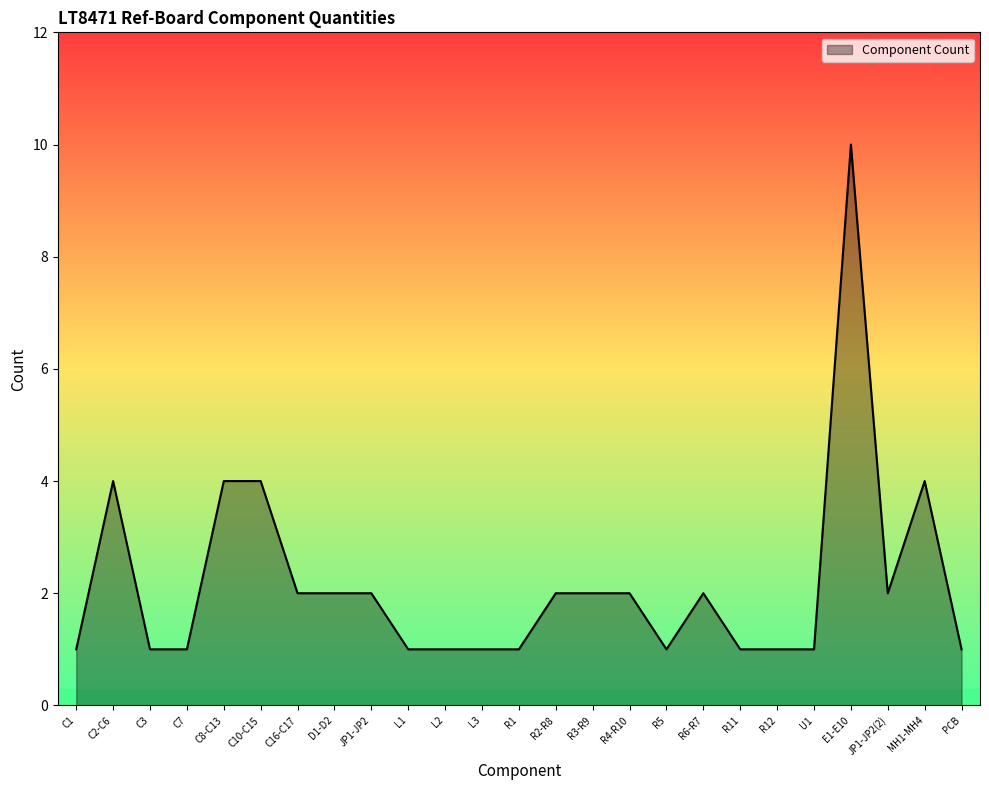

The chart shows a value of 10 at E1-E10. True or false?

True